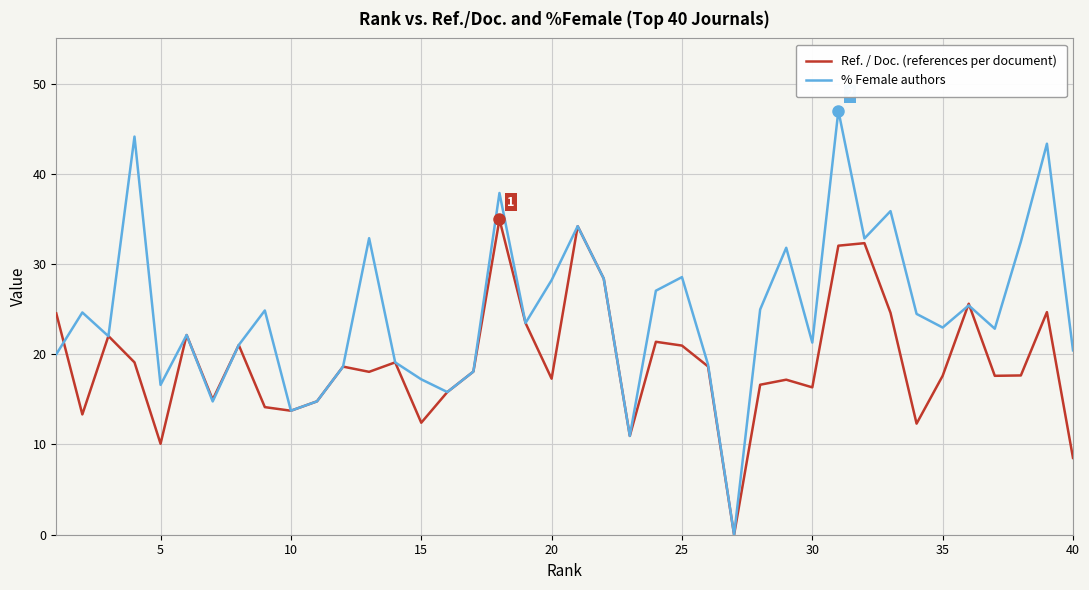

Rank the series by their maximum value, from lowest to highest.

Ref. / Doc. (references per document), % Female authors